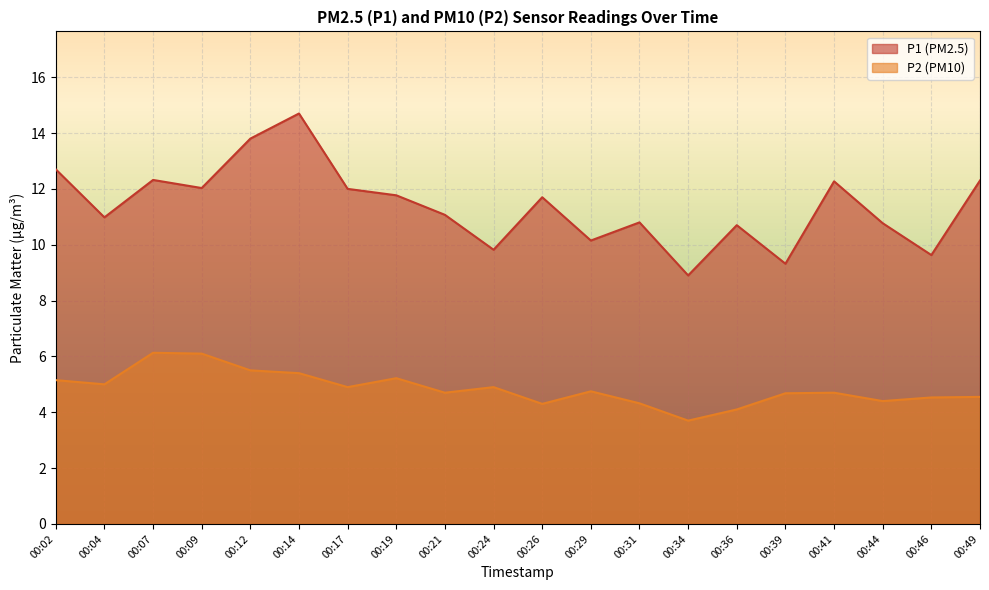

Where does the P1 series first go above 11?

00:02